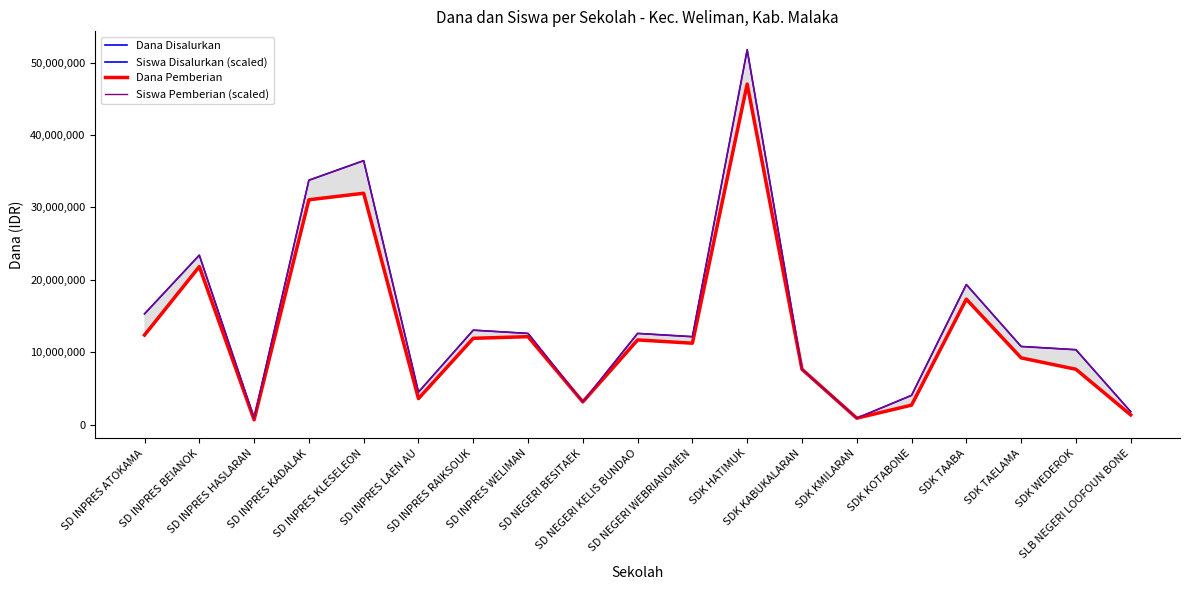

At which label is Dana Disalurkan closest to 23850000?

SD INPRES BEIANOK